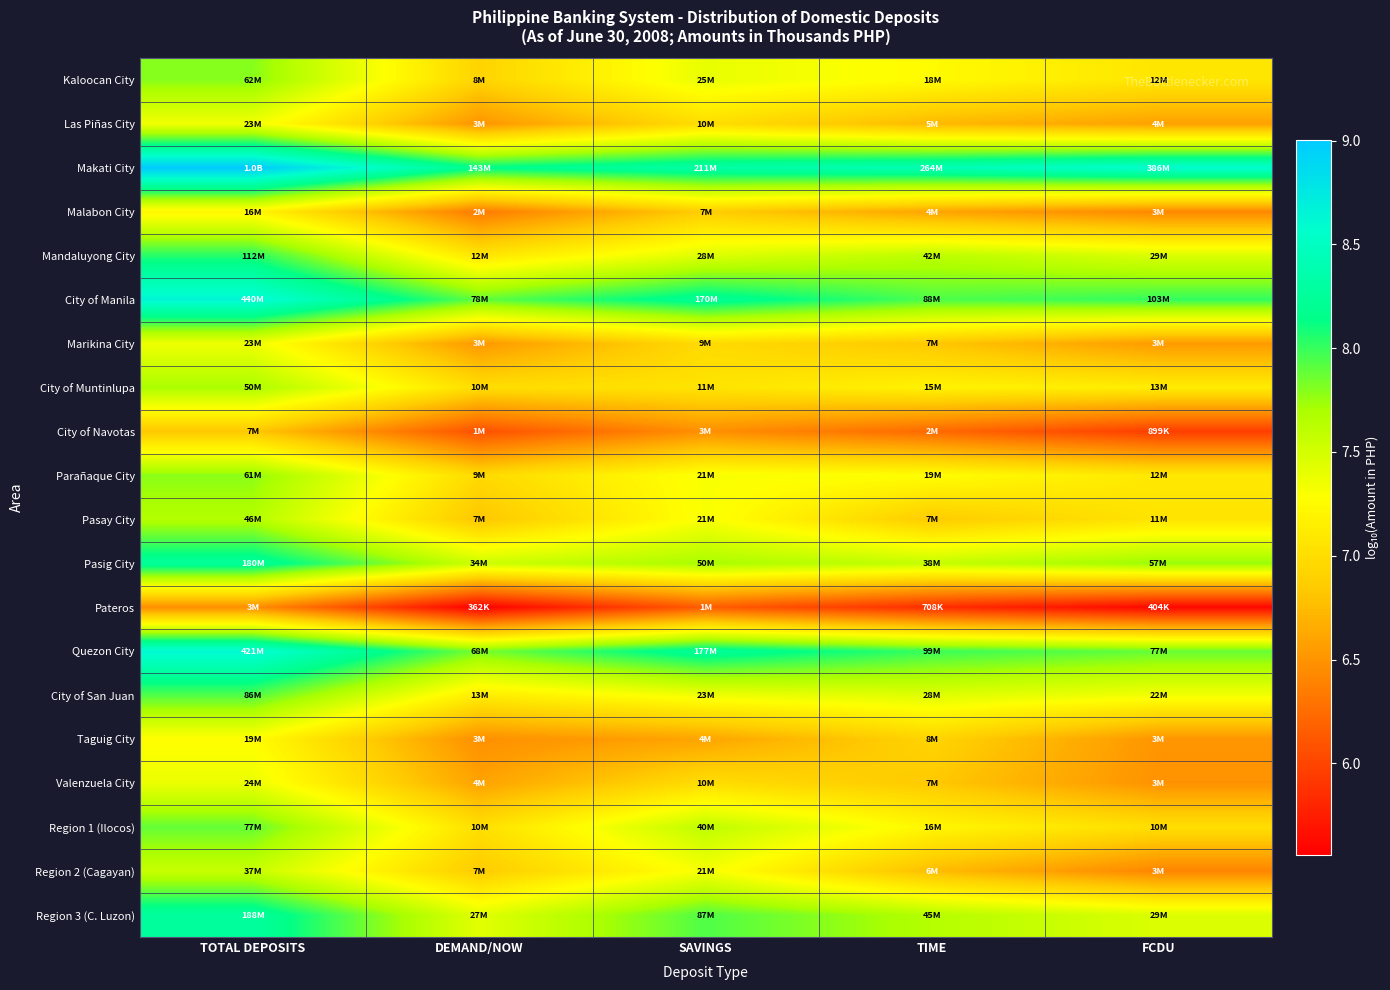

How many distinct data groups are displayed?

20